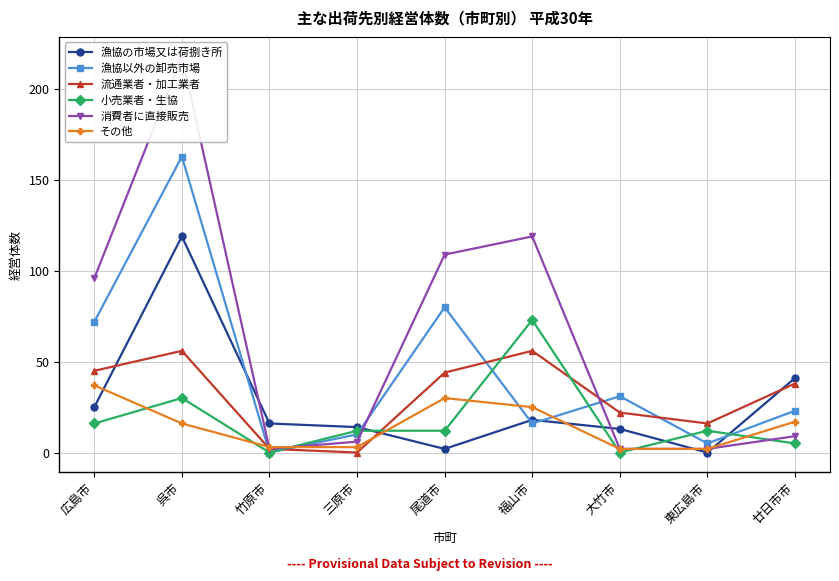

What is the label of the 4th point from the left?

三原市